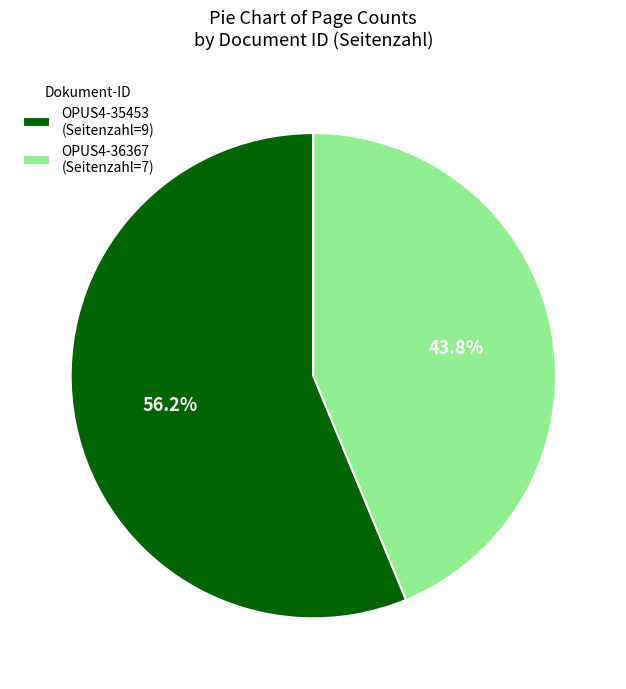

Do OPUS4-36367 and OPUS4-35453 together represent more than half of the pie?

Yes